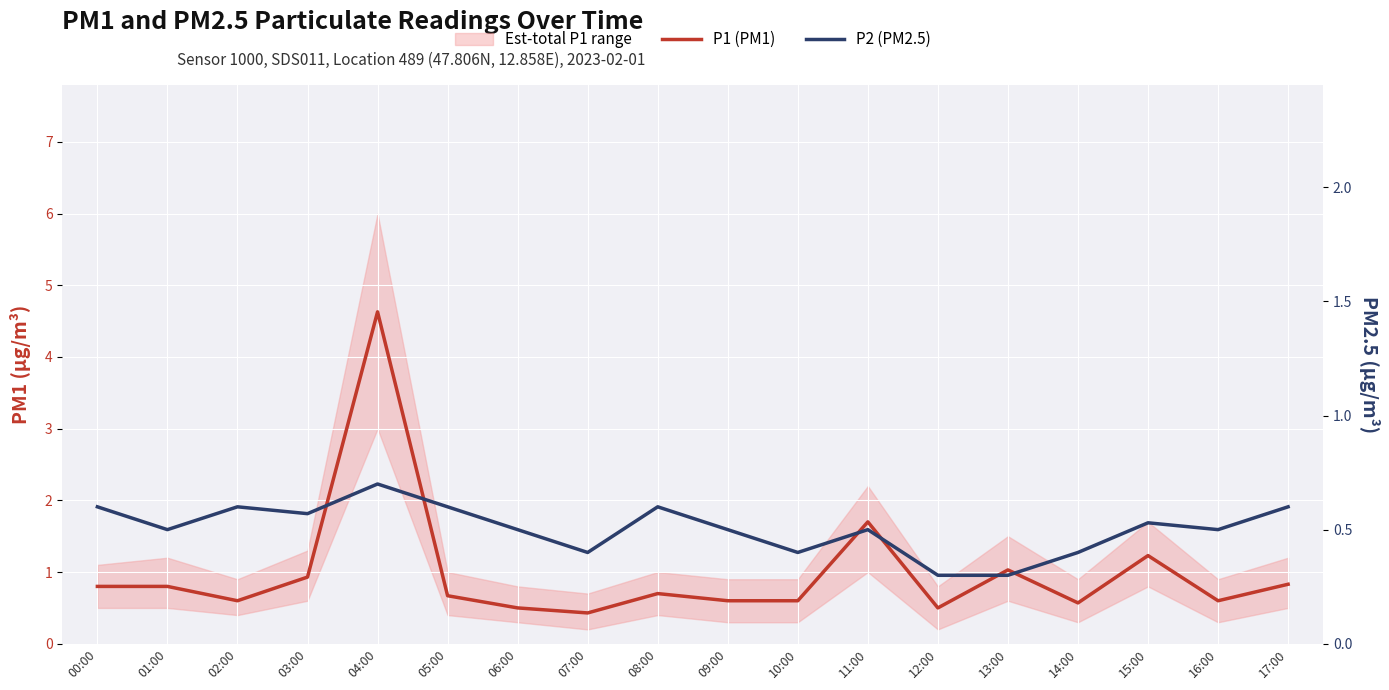

Reading right to left, transcribe all the data shown in this chart.

P1 (PM1): 17:00=0.8	16:00=0.6	15:00=1.2	14:00=0.6	13:00=1.0	12:00=0.5	11:00=1.7	10:00=0.6	09:00=0.6	08:00=0.7	07:00=0.4	06:00=0.5	05:00=0.7	04:00=4.6	03:00=0.9	02:00=0.6	01:00=0.8	00:00=0.8
P2 (PM2.5): 17:00=0.6	16:00=0.5	15:00=0.5	14:00=0.4	13:00=0.3	12:00=0.3	11:00=0.5	10:00=0.4	09:00=0.5	08:00=0.6	07:00=0.4	06:00=0.5	05:00=0.6	04:00=0.7	03:00=0.6	02:00=0.6	01:00=0.5	00:00=0.6